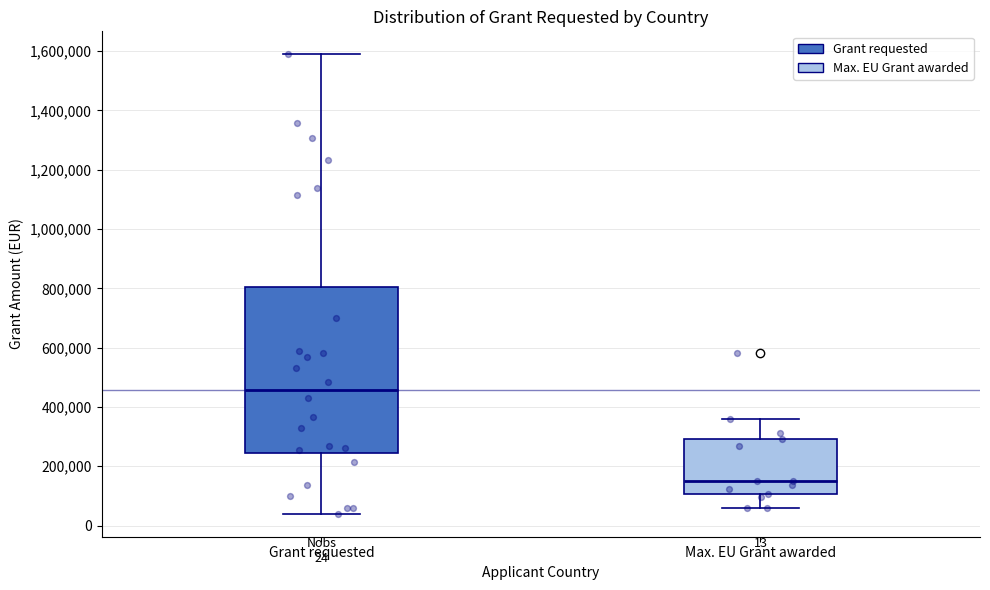

Which box is the tallest, from its lower edge to its upper edge?

Grant requested